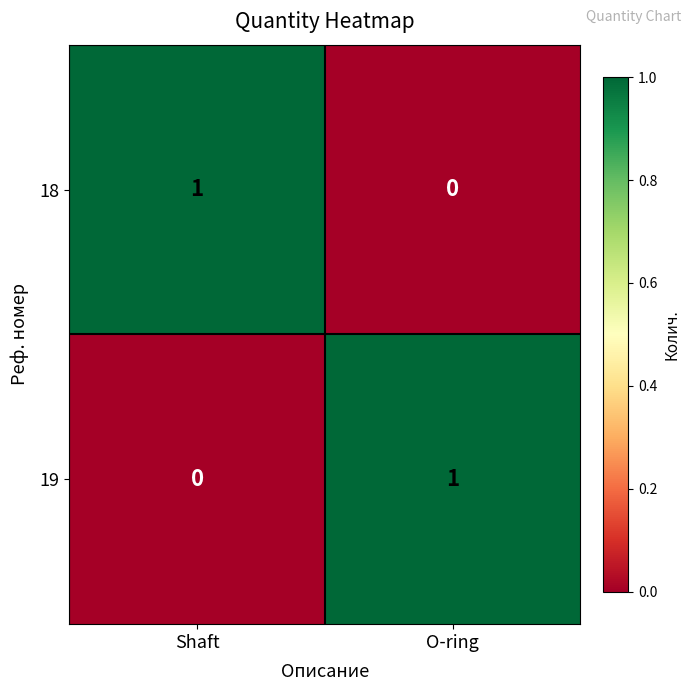

Rank the series at O-ring from highest to lowest value.

19, 18